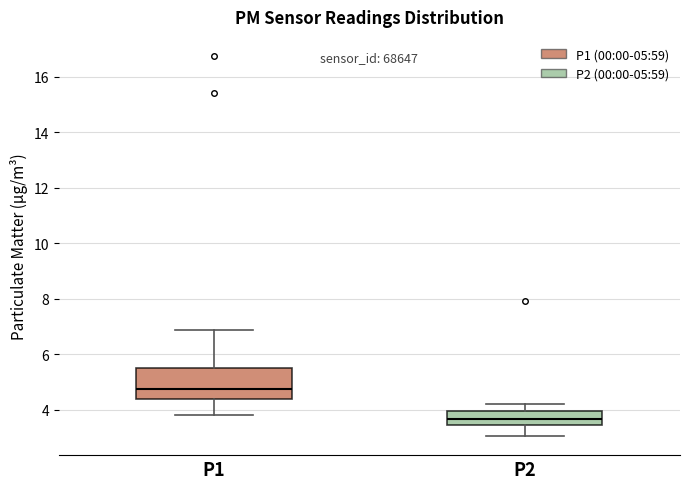

Which box is the tallest, from its lower edge to its upper edge?

P1